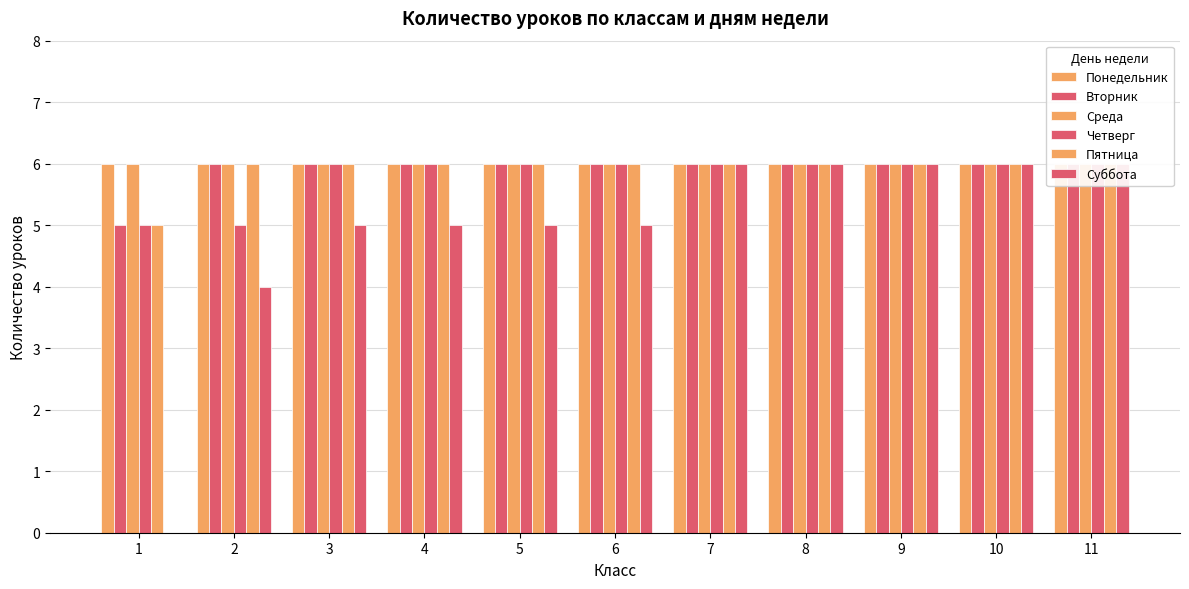

What is the total value across all series at 11?

36